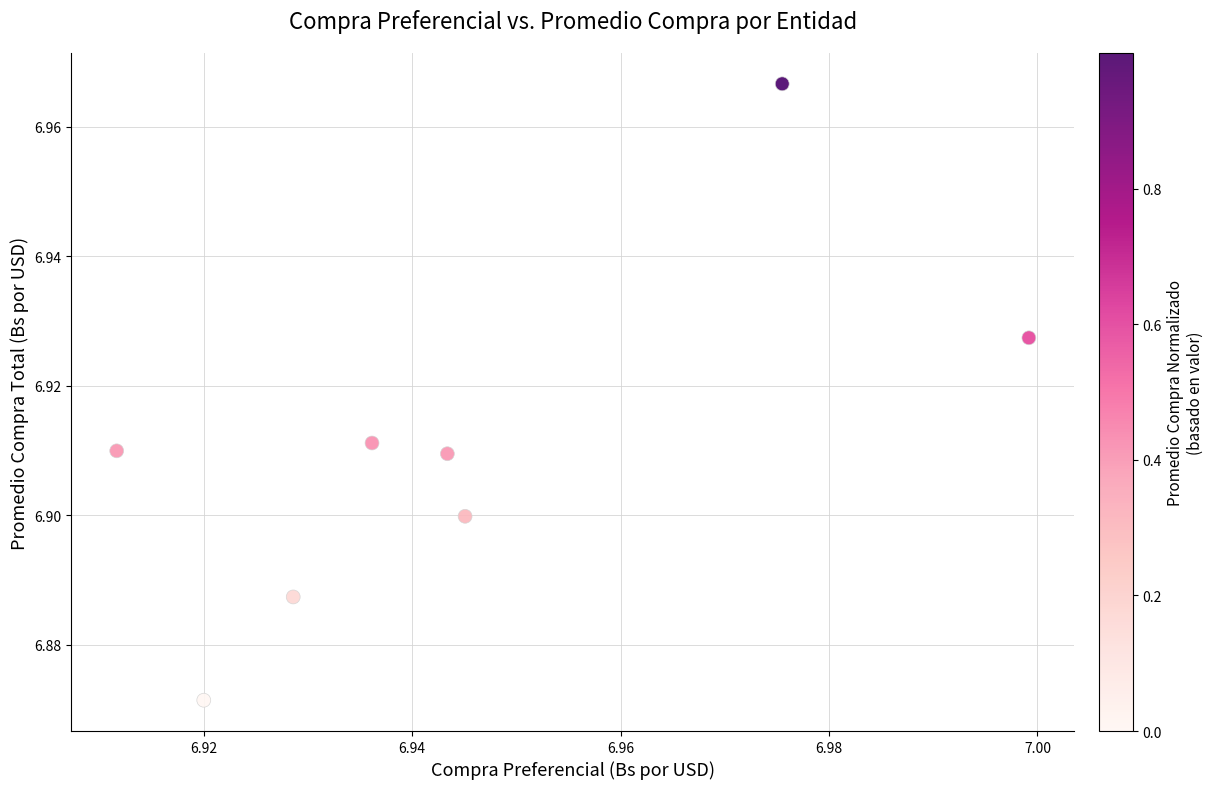

How many data points are displayed?

8